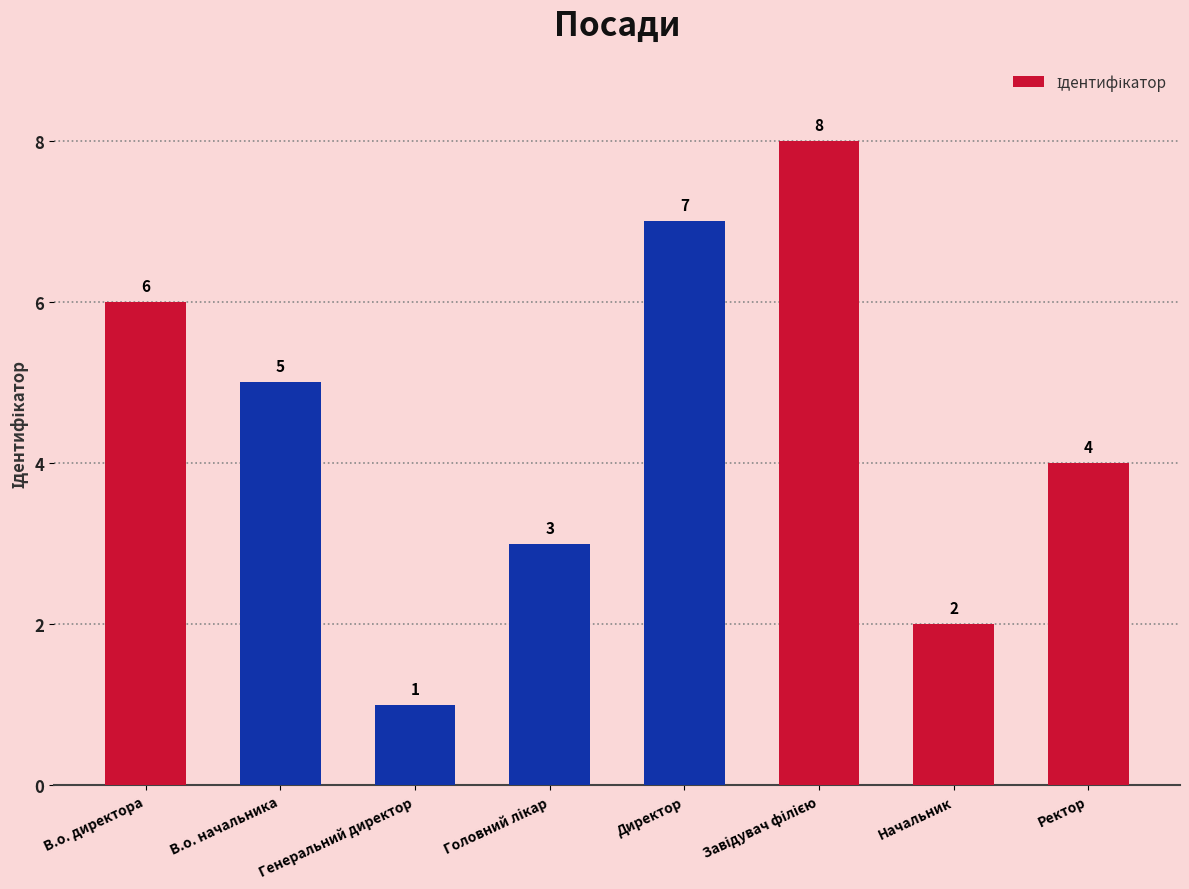

What is the greatest value displayed?

8